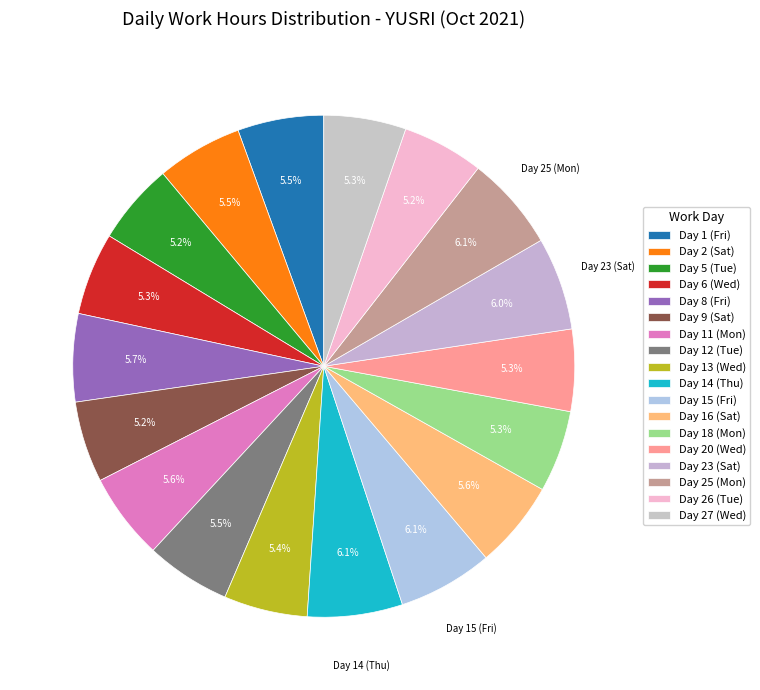

How many slices are in this pie chart?

18